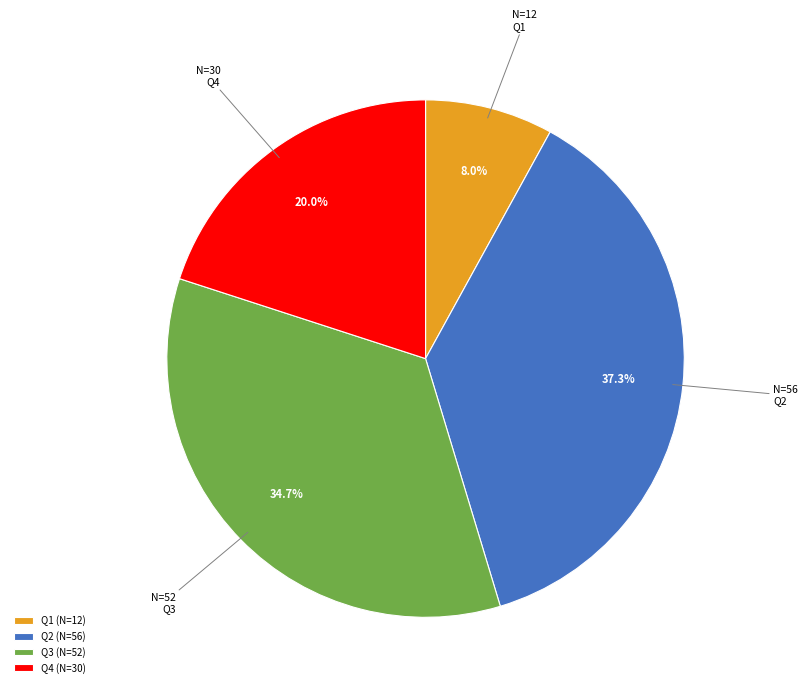

To the nearest percent, what portion does Q3 represent?

35%